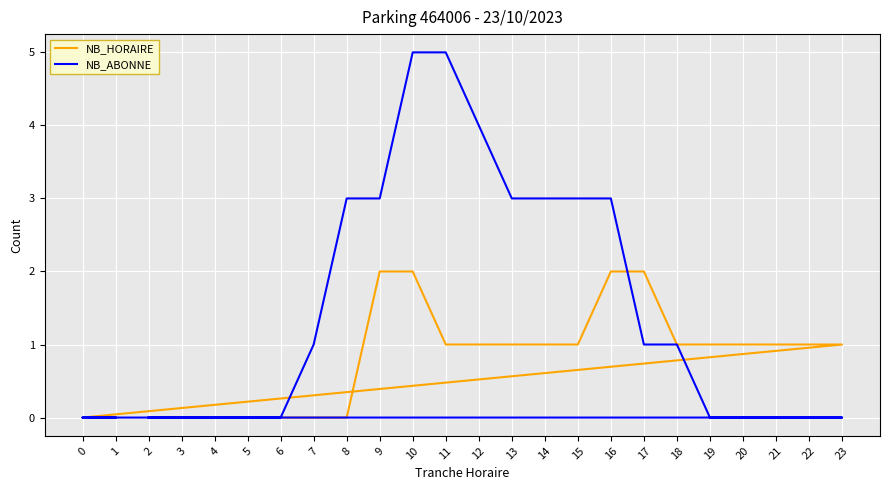

Is it true that NB_ABONNE equals 2 at 18?

False